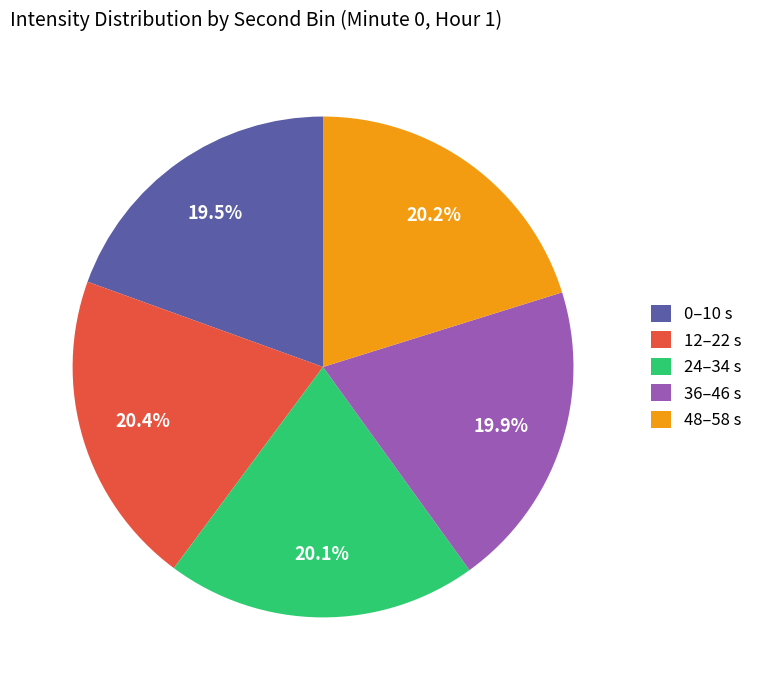

Approximately how many times larger is the value at 36–46 s compared to 0–10 s?

1.0